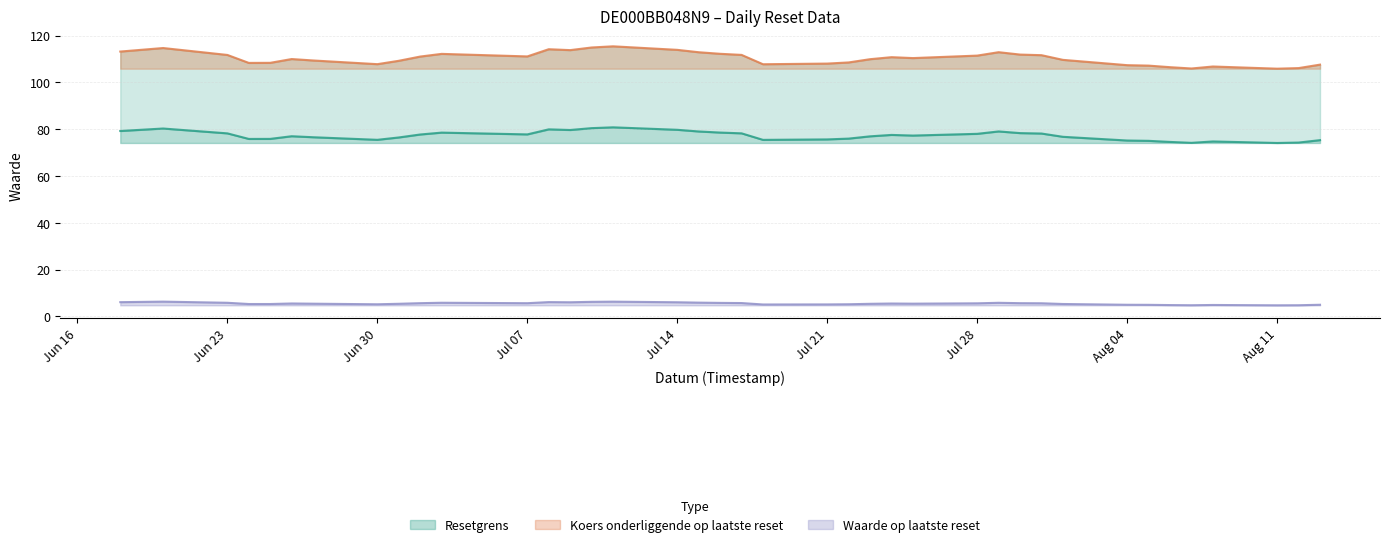

What is the minimum value shown in the chart?

4.7